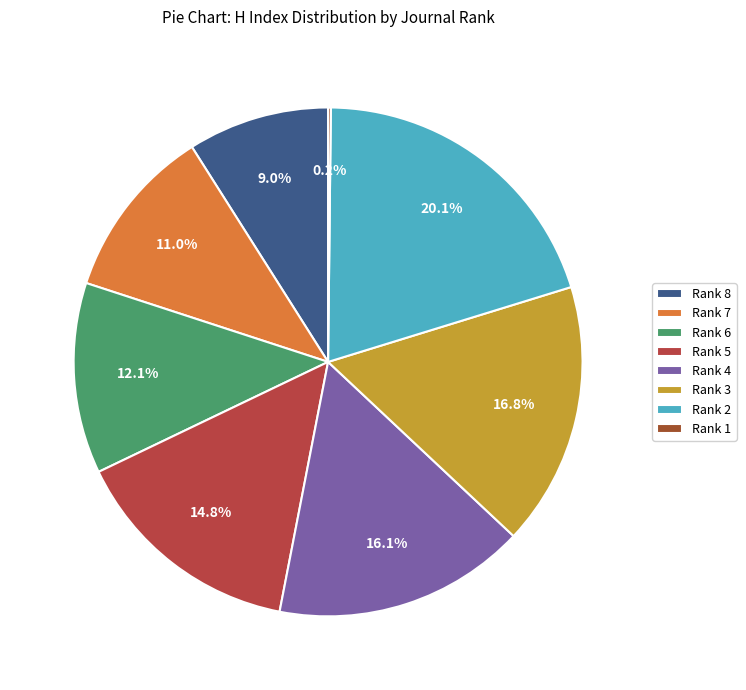

Does any single category account for the majority?

No